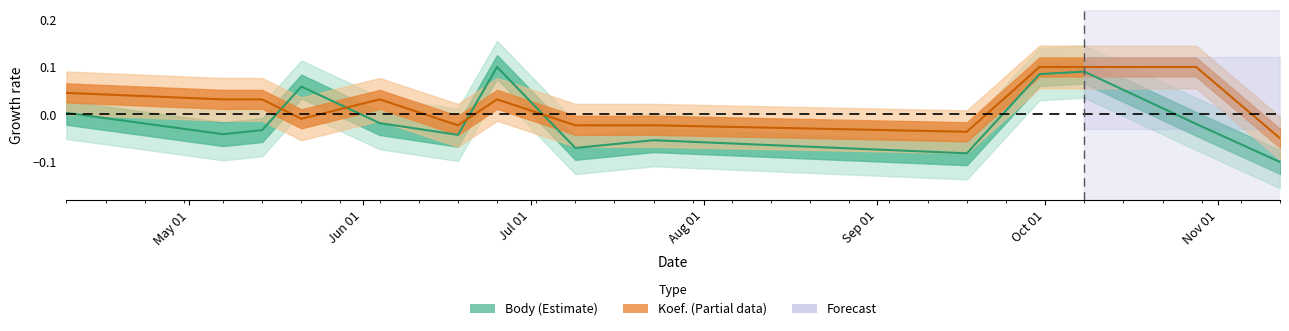

Reading left to right, extract all data points from this chart.

Body: 2022-04-09=0.0	2022-05-07=-0.0	2022-05-14=-0.0	2022-05-21=0.1	2022-06-04=-0.0	2022-06-18=-0.0	2022-06-25=0.1	2022-07-09=-0.1	2022-07-23=-0.1	2022-09-17=-0.1	2022-09-30=0.1	2022-10-08=0.1	2022-10-28=-0.0	2022-11-12=-0.1
Koef.: 2022-04-09=0.0	2022-05-07=0.0	2022-05-14=0.0	2022-05-21=-0.0	2022-06-04=0.0	2022-06-18=-0.0	2022-06-25=0.0	2022-07-09=-0.0	2022-07-23=-0.0	2022-09-17=-0.0	2022-09-30=0.1	2022-10-08=0.1	2022-10-28=0.1	2022-11-12=-0.1